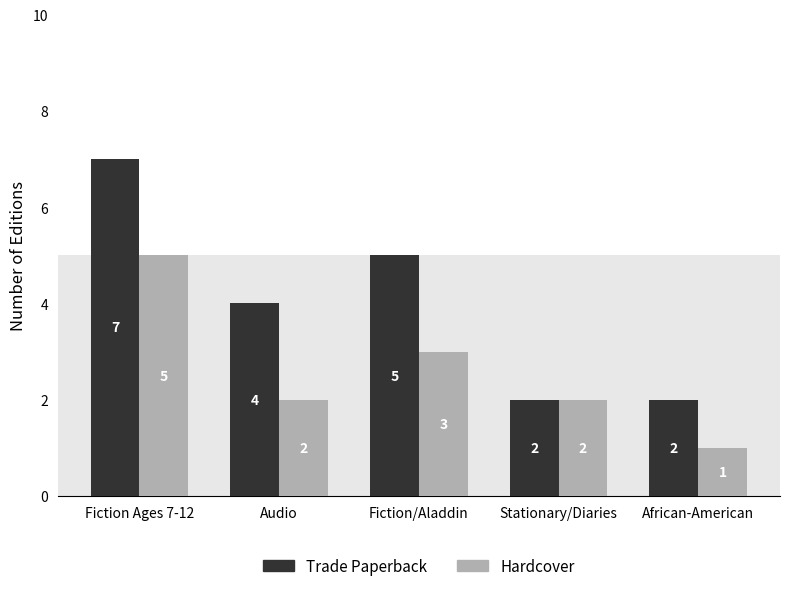

What is the lowest value of the Hardcover series?

1